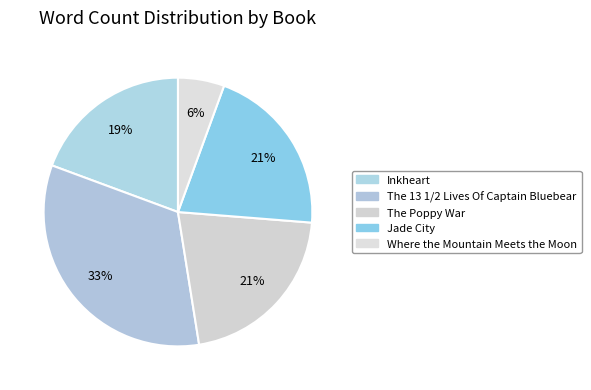

Rank the categories by value from highest to lowest.

The 13 1/2 Lives Of Captain Bluebear, The Poppy War, Jade City, Inkheart, Where the Mountain Meets the Moon